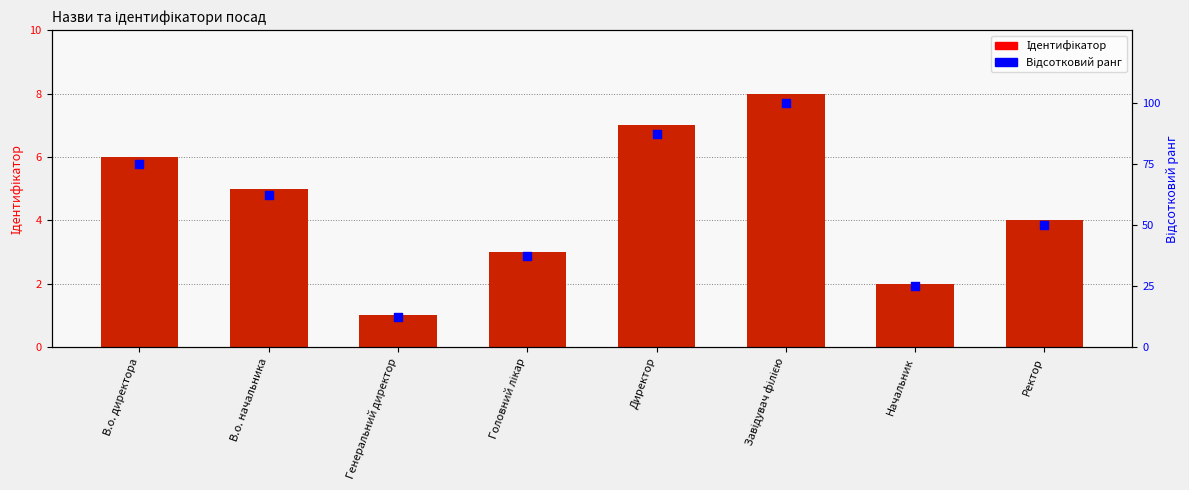

Is the value of Ідентифікатор at Начальник greater than the value of Відсотковий ранг at Начальник?

No